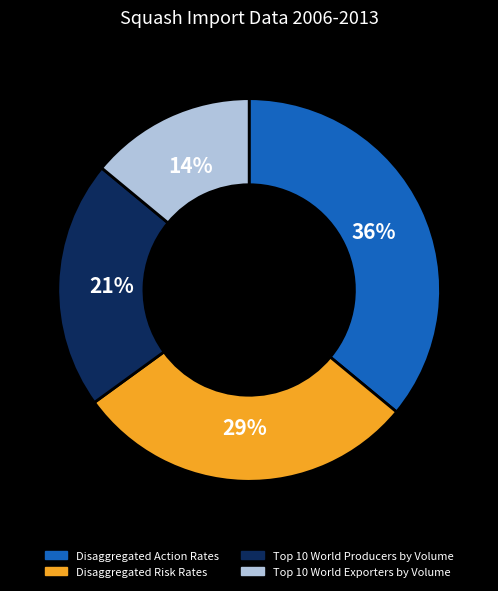

Is there a majority slice in this chart?

No